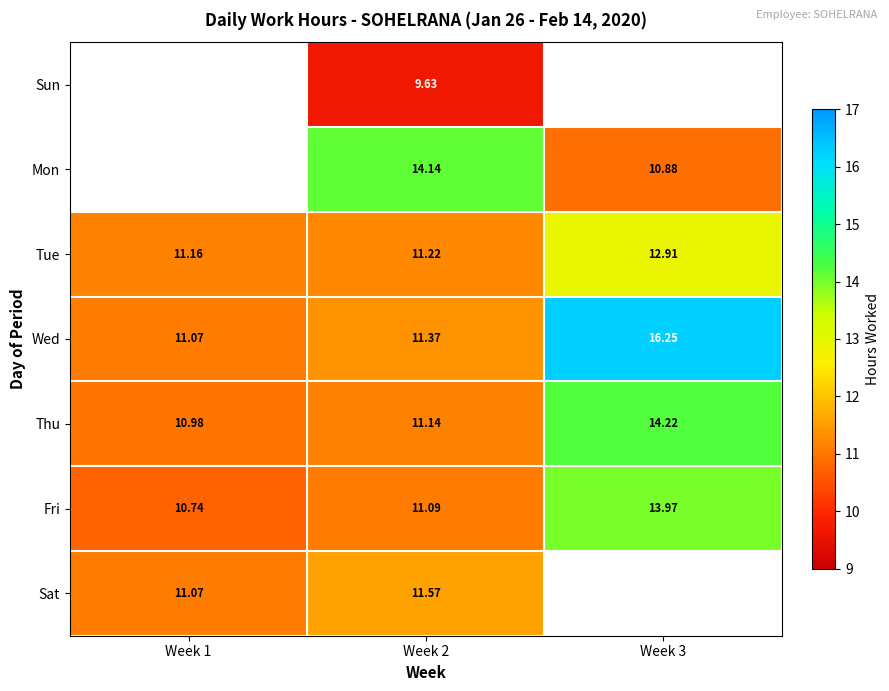

Is the value of Thu at Week 1 greater than the value of Sat at Week 1?

No